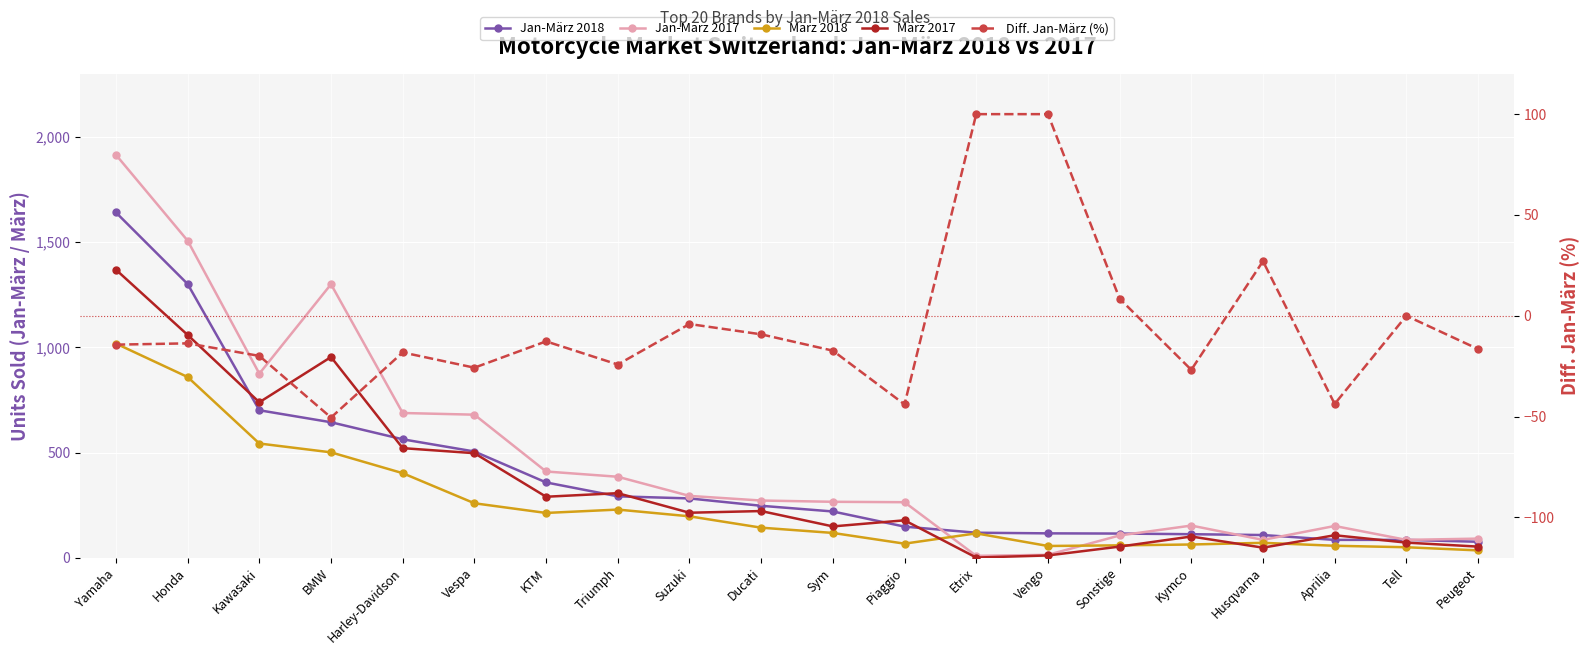

What is the sum of the Diff. Jan-März (%) values at Honda and Piaggio?

-57.6